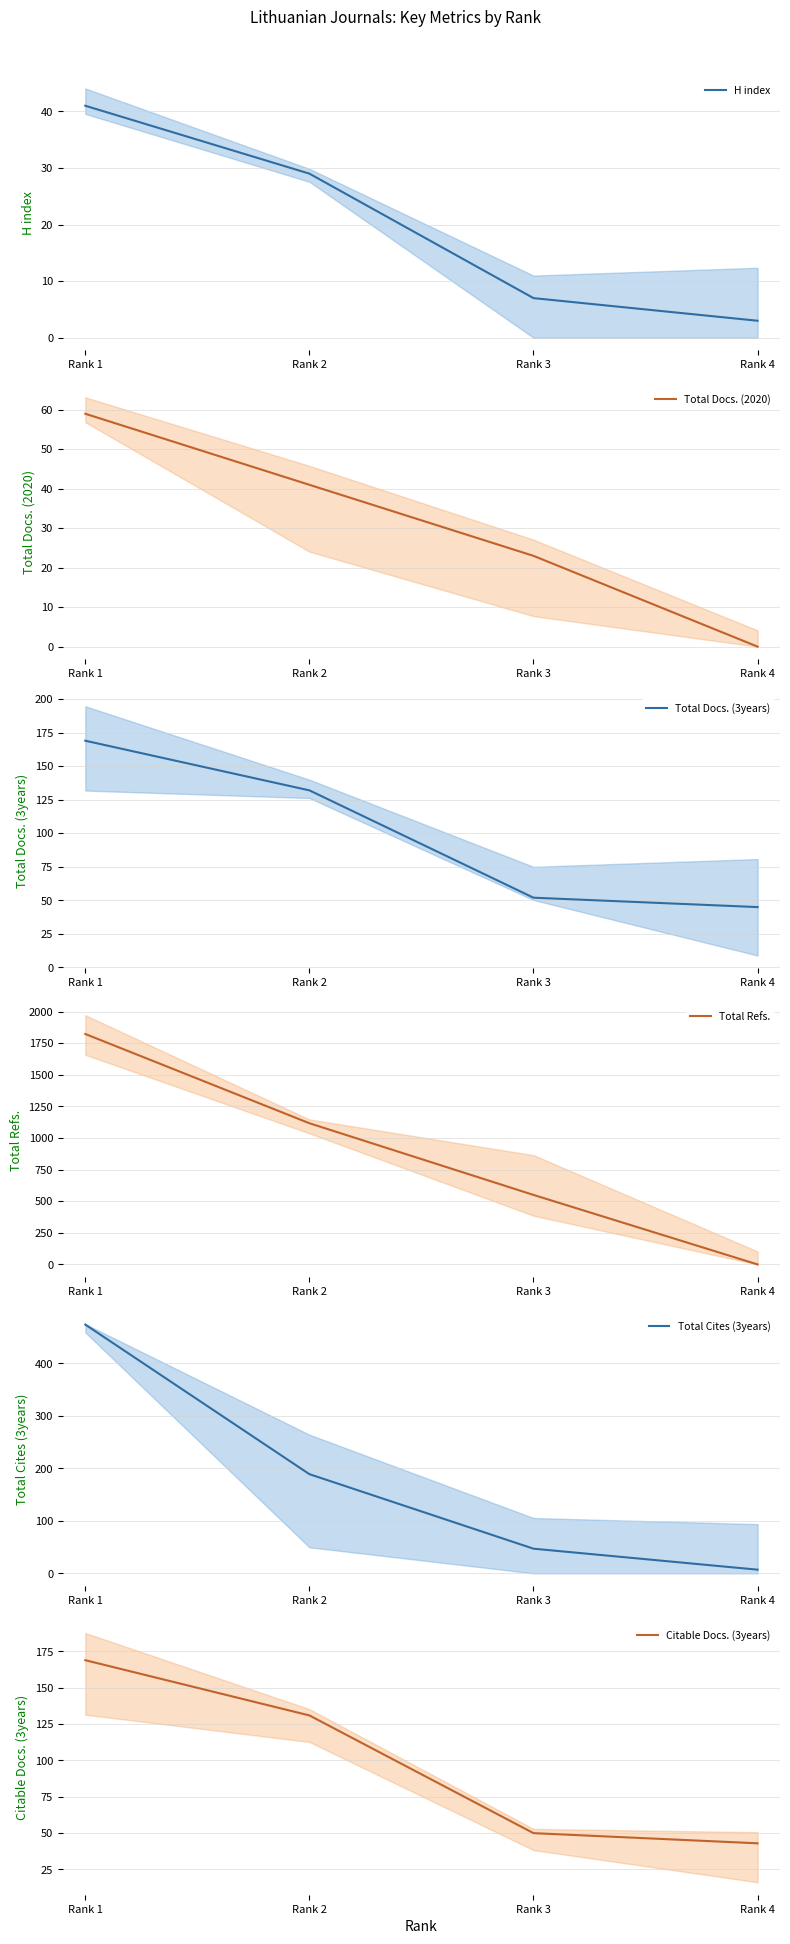

Between Rank 1 and Rank 4, which series saw the biggest shift?

Total Refs.